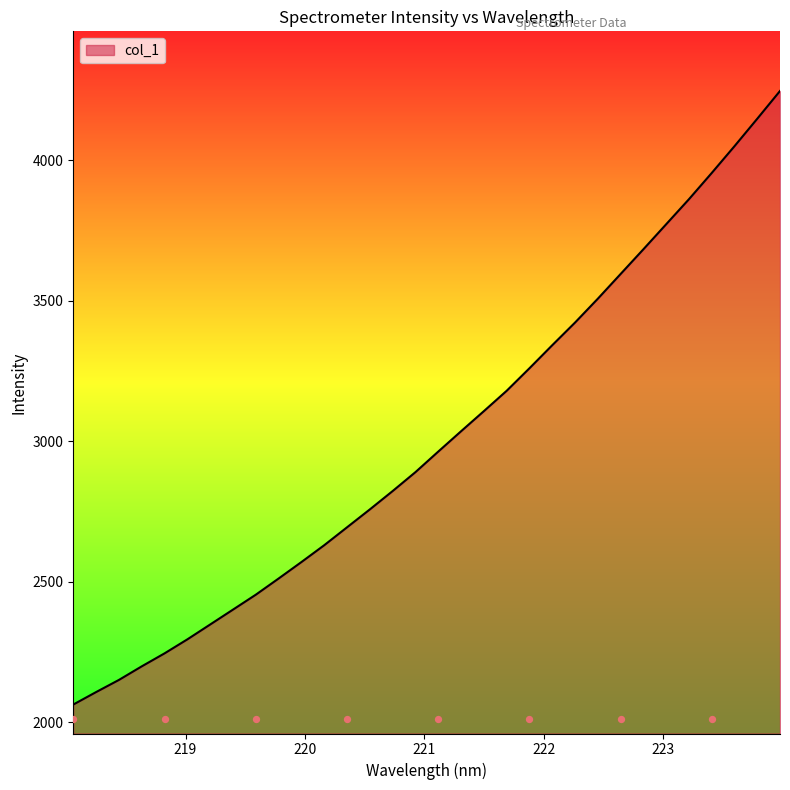

Approximately how many times larger is the value at 222.6447 compared to 220.1623?

1.4